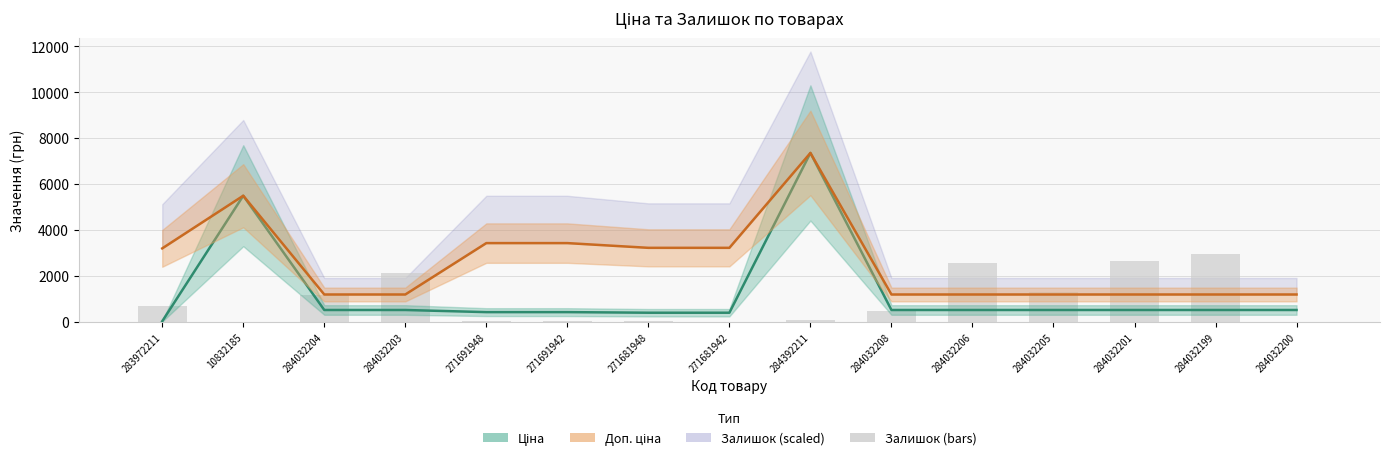

Which category has the lowest value across all series?

284032200